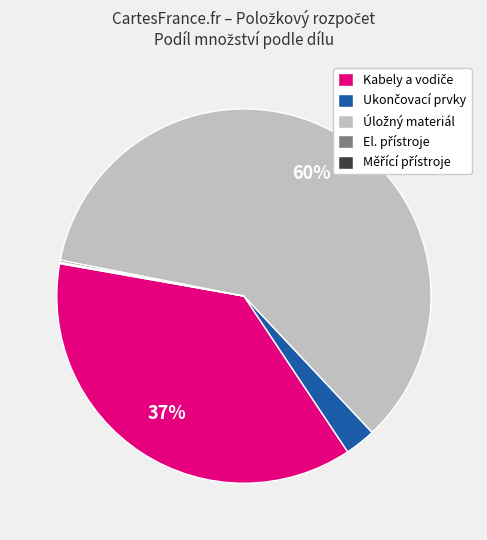

To the nearest percent, what is the difference between the largest and smallest slice percentages?

60%